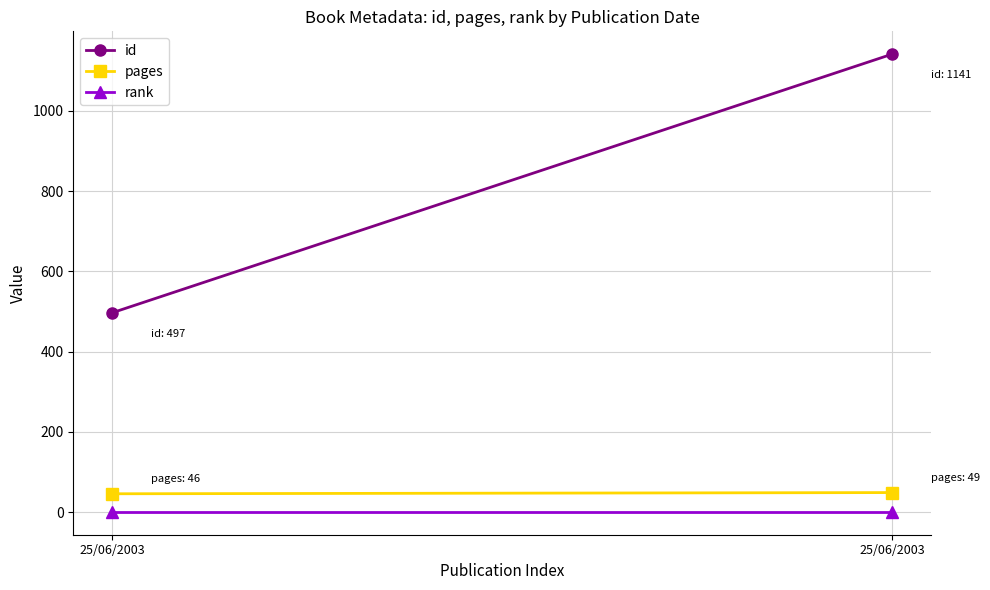

The value of id at 25/06/2003 is 1141. True or false?

True